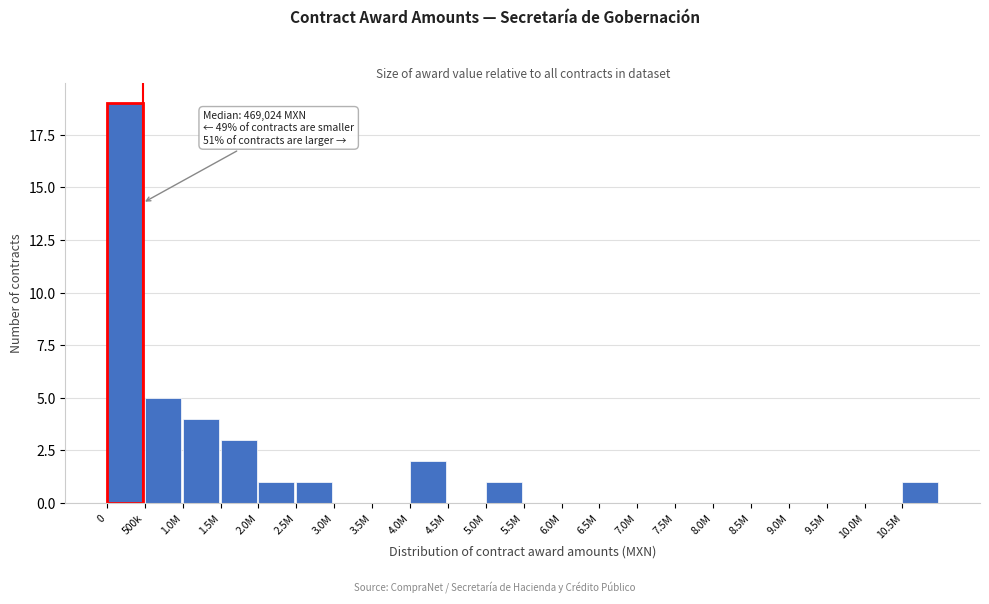

Reading left to right, transcribe all the data shown in this chart.

0=19	500k=5	1.0M=4	1.5M=3	2.0M=1	2.5M=1	3.0M=0	3.5M=0	4.0M=2	4.5M=0	5.0M=1	5.5M=0	6.0M=0	6.5M=0	7.0M=0	7.5M=0	8.0M=0	8.5M=0	9.0M=0	9.5M=0	10.0M=0	10.5M=1